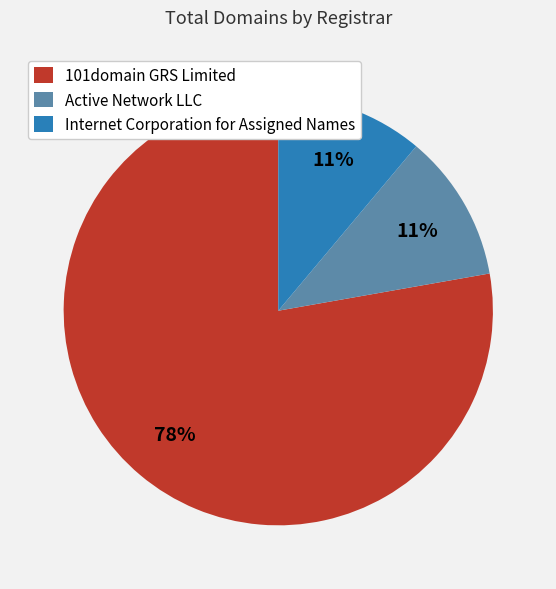

Is it true that Active Network LLC is 11% of the pie?

True